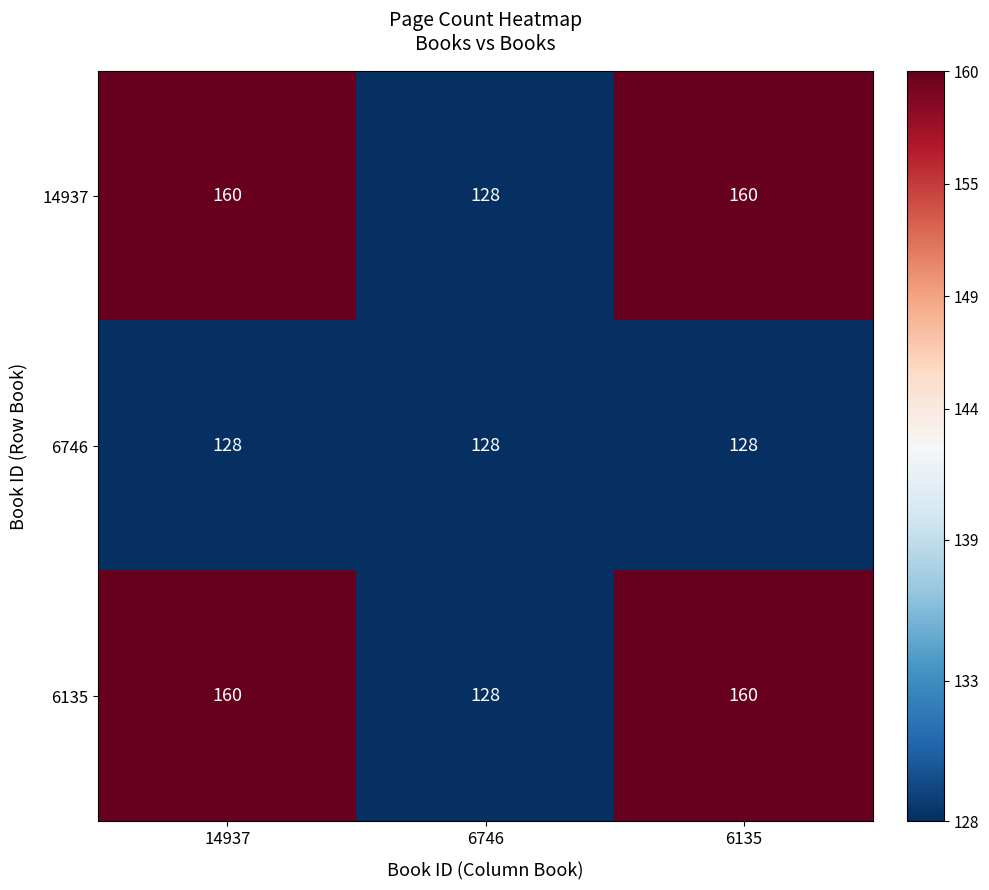

Reading left to right, transcribe all the data shown in this chart.

14937: 14937=160	6746=128	6135=160
6746: 14937=128	6746=128	6135=128
6135: 14937=160	6746=128	6135=160